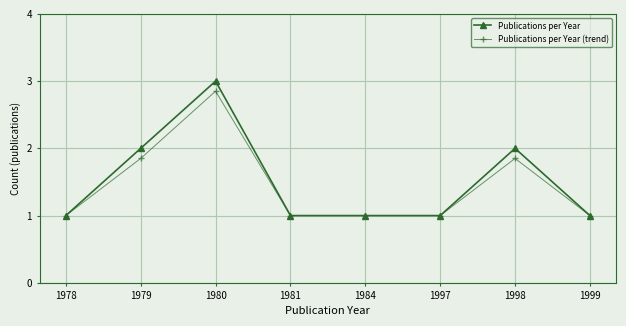

How many lines are shown in the chart?

2